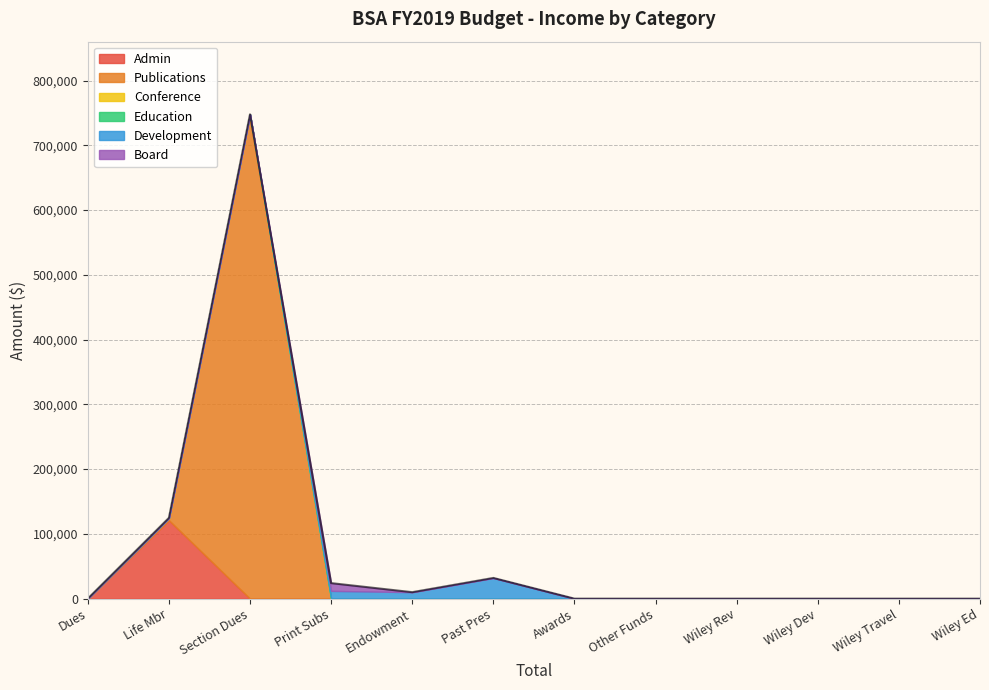

At how many categories does at least one series exceed 343887?

1